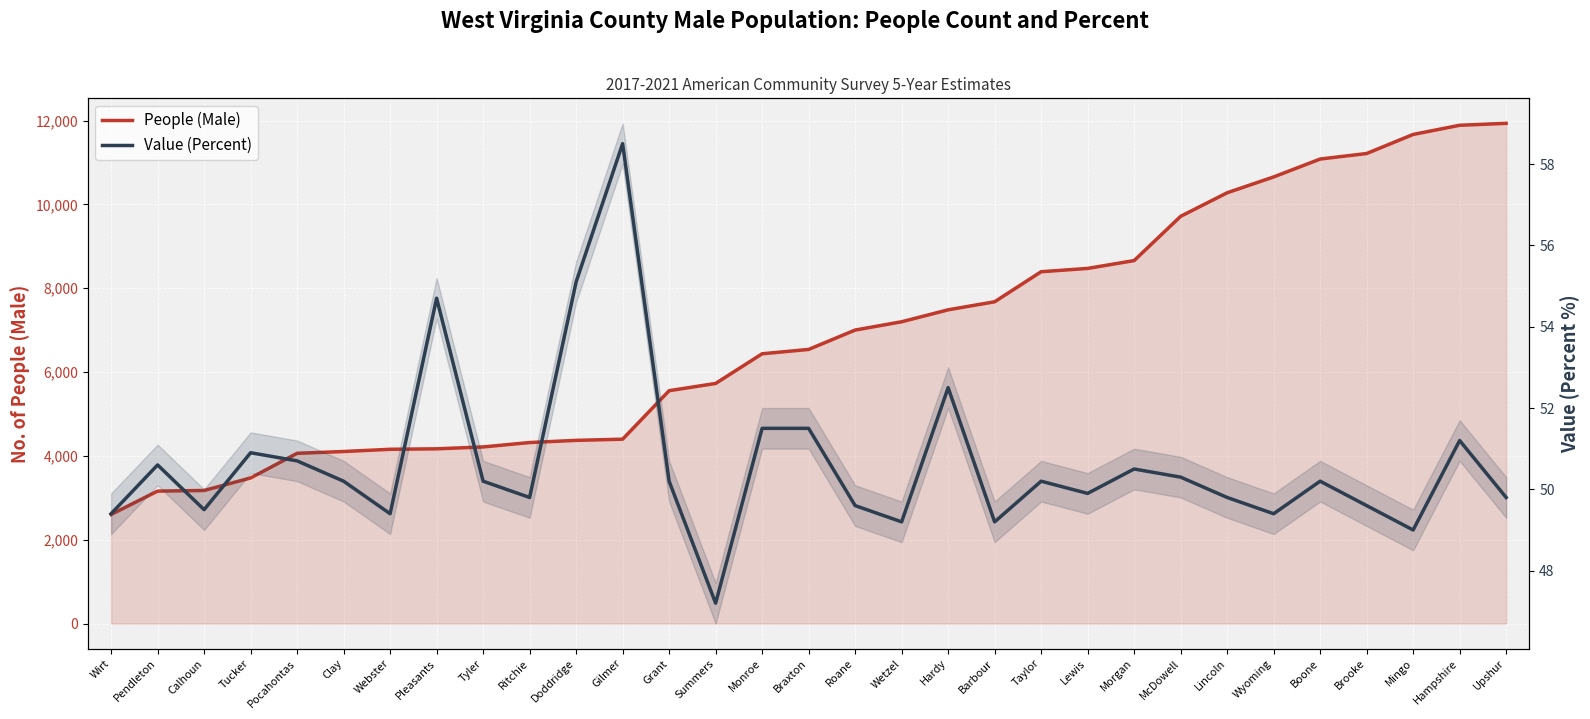

Which category has the lowest value in the Value (Percent) series?

Summers